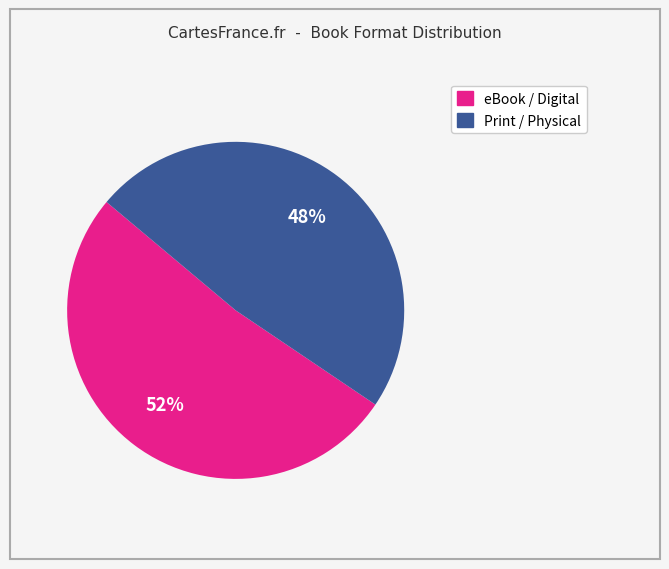

Does any single category account for the majority?

Yes